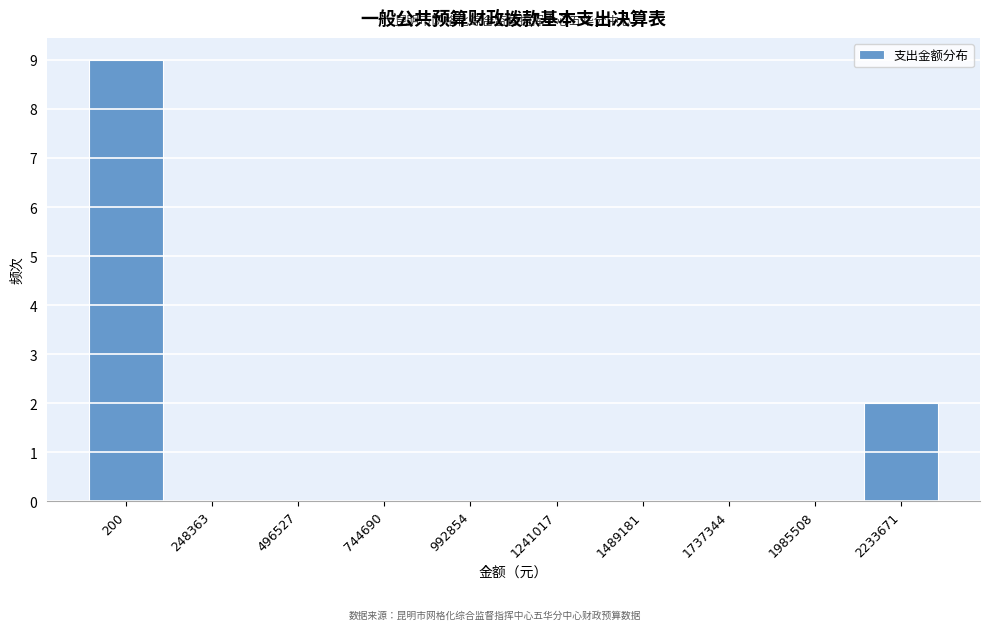

Reading left to right, extract all data points from this chart.

200=9	248363=0	496527=0	744690=0	992854=0	1241017=0	1489181=0	1737344=0	1985508=0	2233671=2